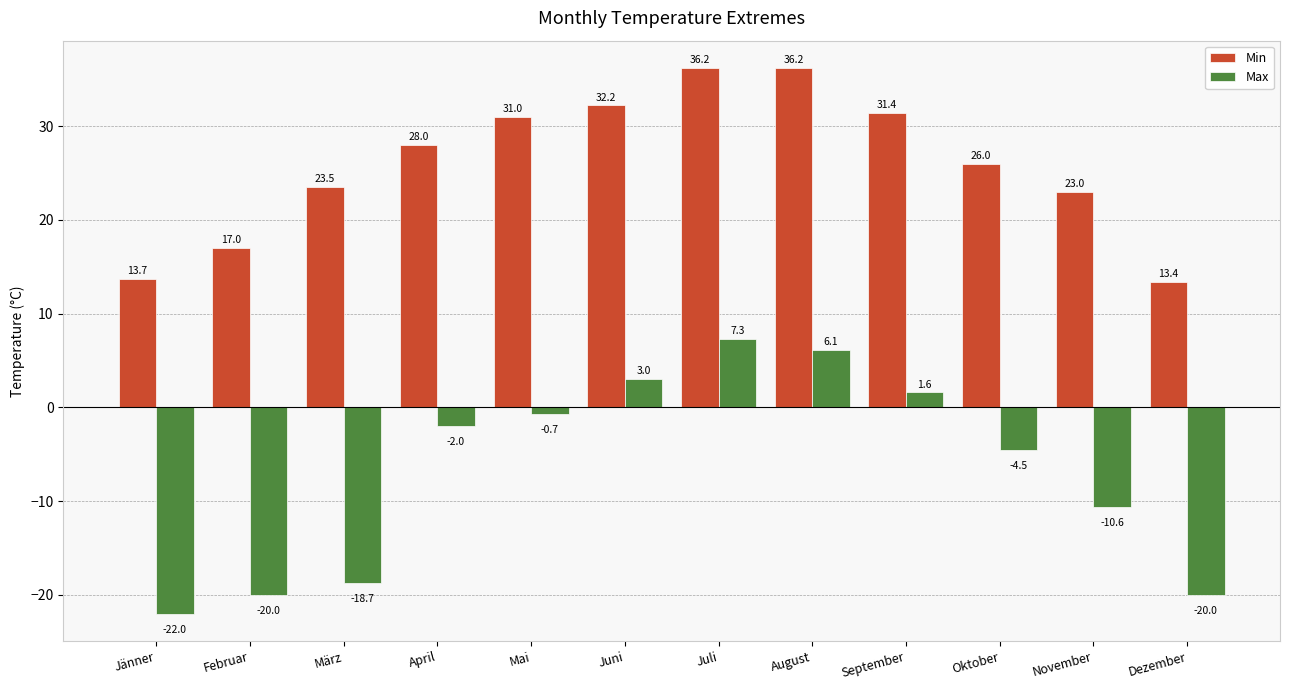

How many values in Max are above zero?

4